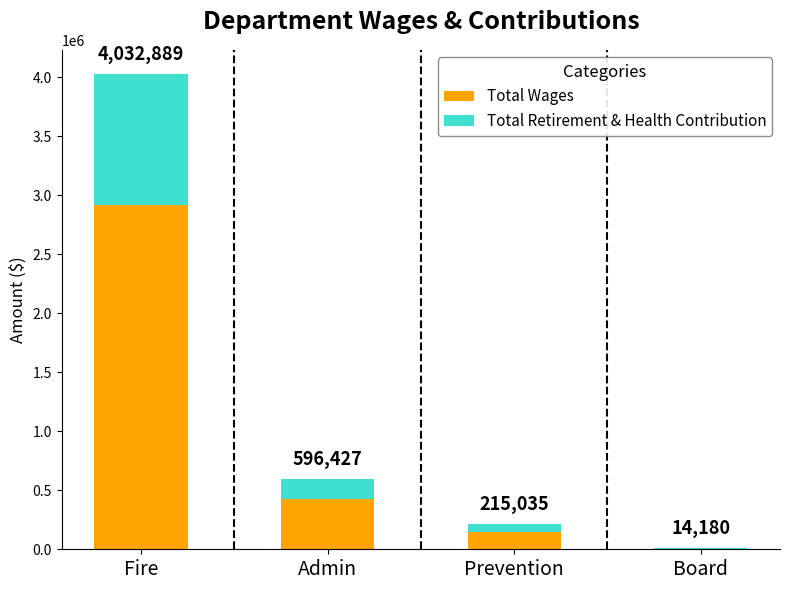

What are all the series names shown in the legend?

Total Wages, Total Retirement & Health Contribution